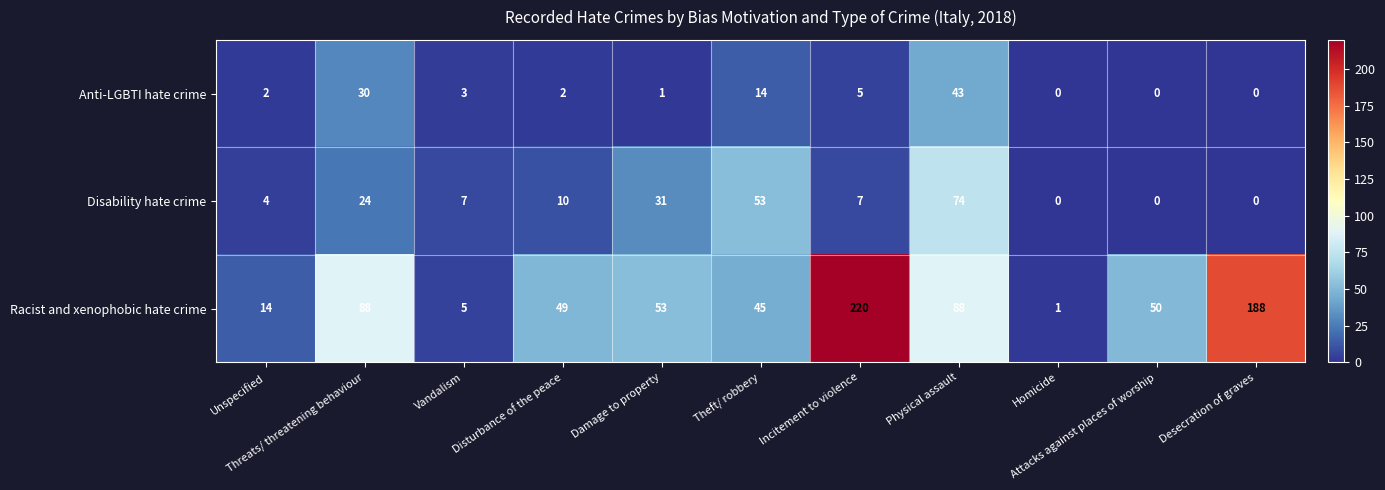

At how many categories does at least one series exceed 67?

4